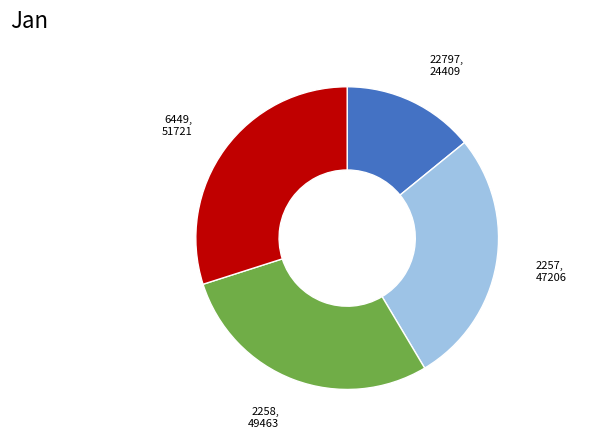

Is there any slice that represents more than half of the pie?

No